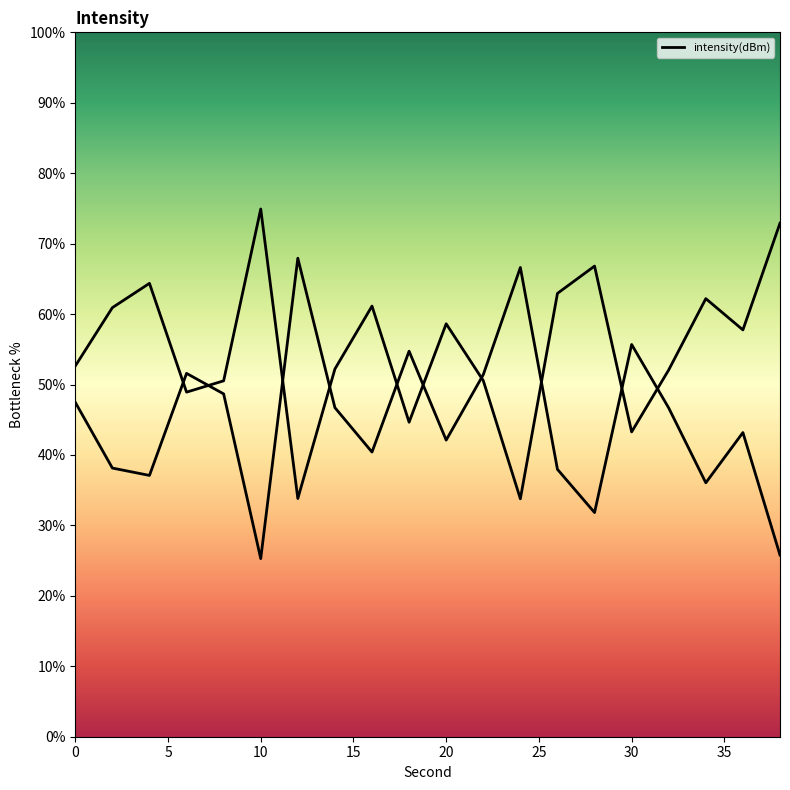

What is the change in value from 2 to 18?

+16.6